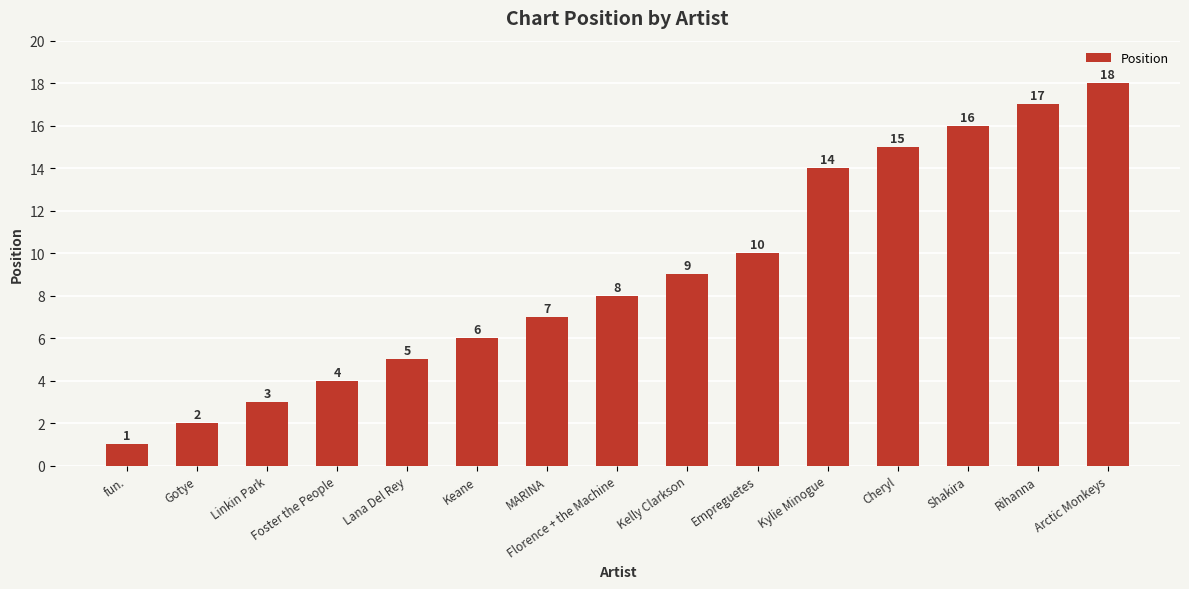

How many distinct data groups are displayed?

1